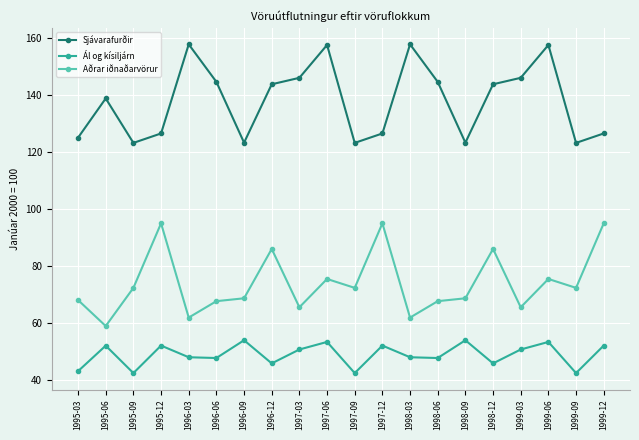

At which label does Aðrar iðnaðarvörur reach its minimum?

1995-06